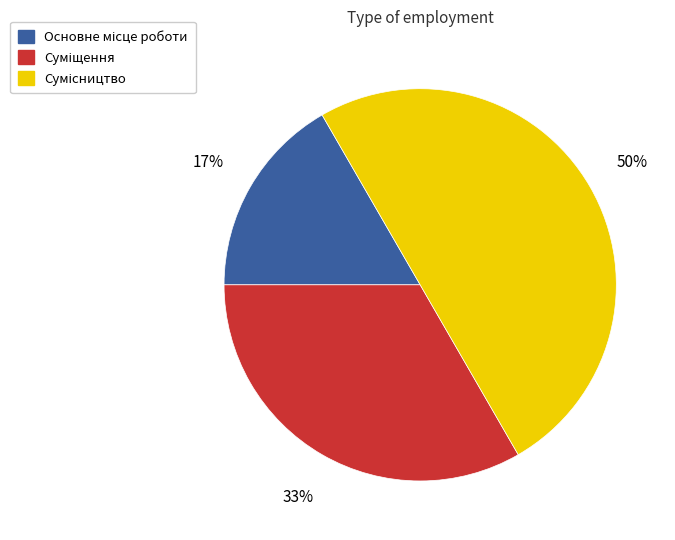

To the nearest percent, what is the average slice percentage?

33%